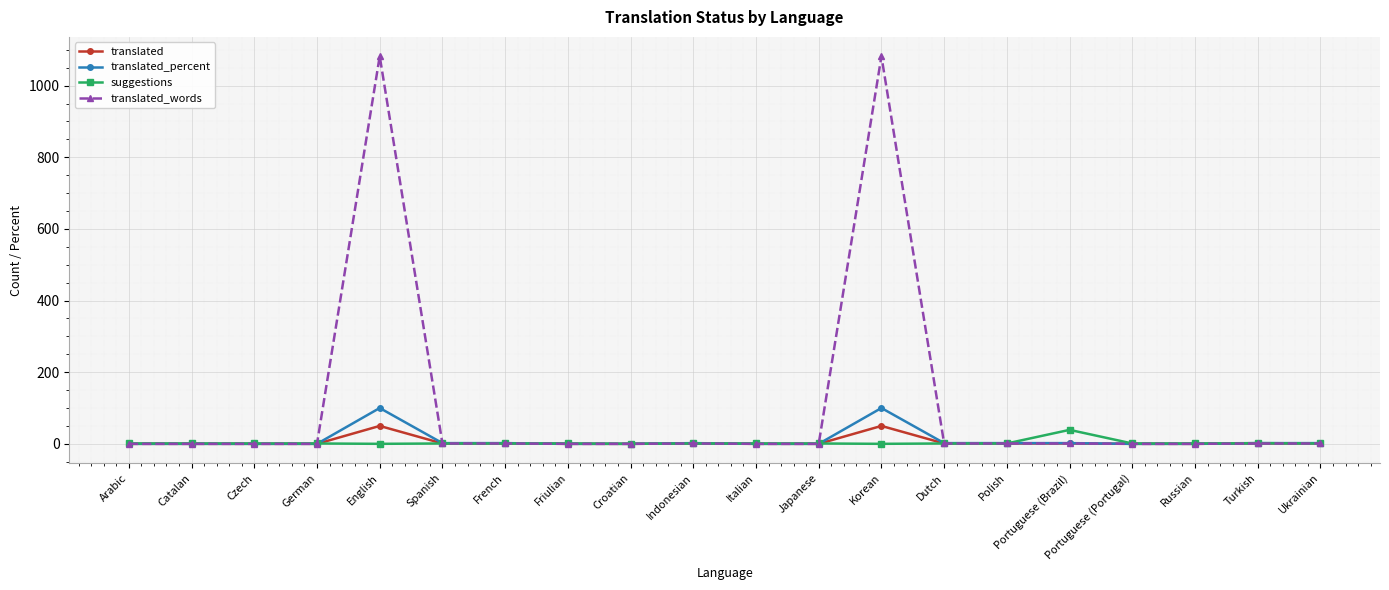

Count the number of data series in this chart.

4